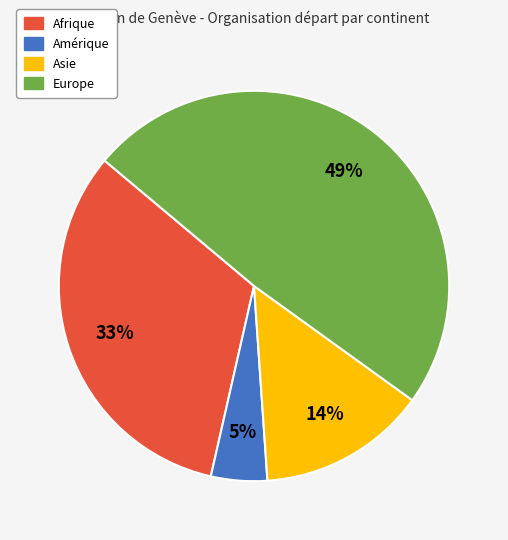

Is there a majority slice in this chart?

No